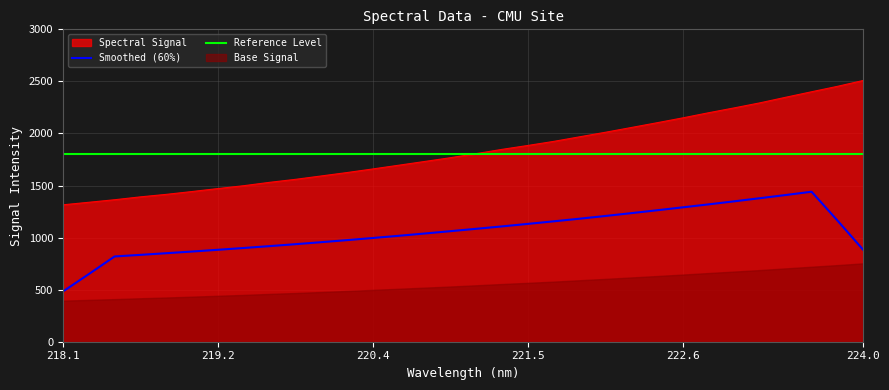

Reading left to right, extract all data points from this chart.

1314.8	1339.0	1363.6	1391.1	1415.1	1442.5	1470.9	1498.4	1530.6	1559.4	1592.0	1624.7	1659.4	1695.0	1730.9	1767.1	1806.5	1847.3	1884.7	1923.8	1967.6	2011.2	2056.7	2102.6	2149.4	2198.6	2245.6	2294.2	2347.8	2400.5	2452.4	2508.7